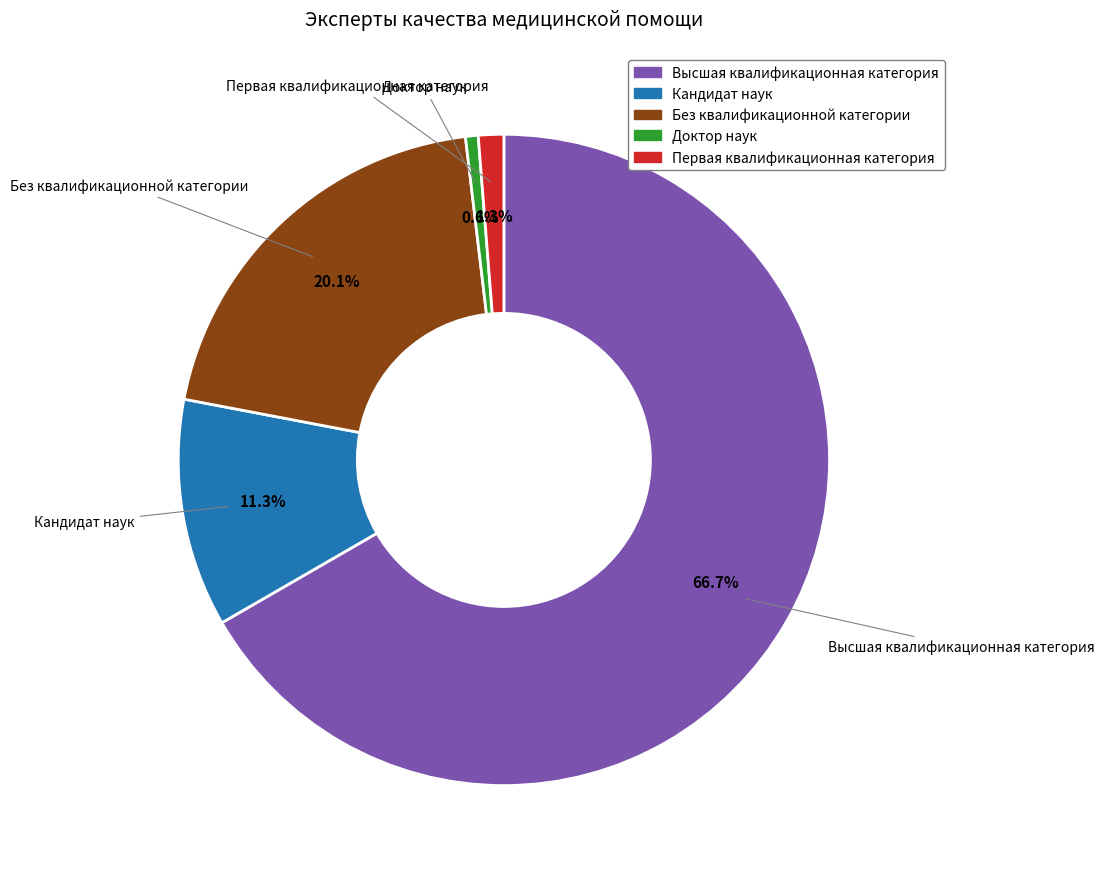

The Кандидат наук slice represents 11% of the pie. True or false?

True